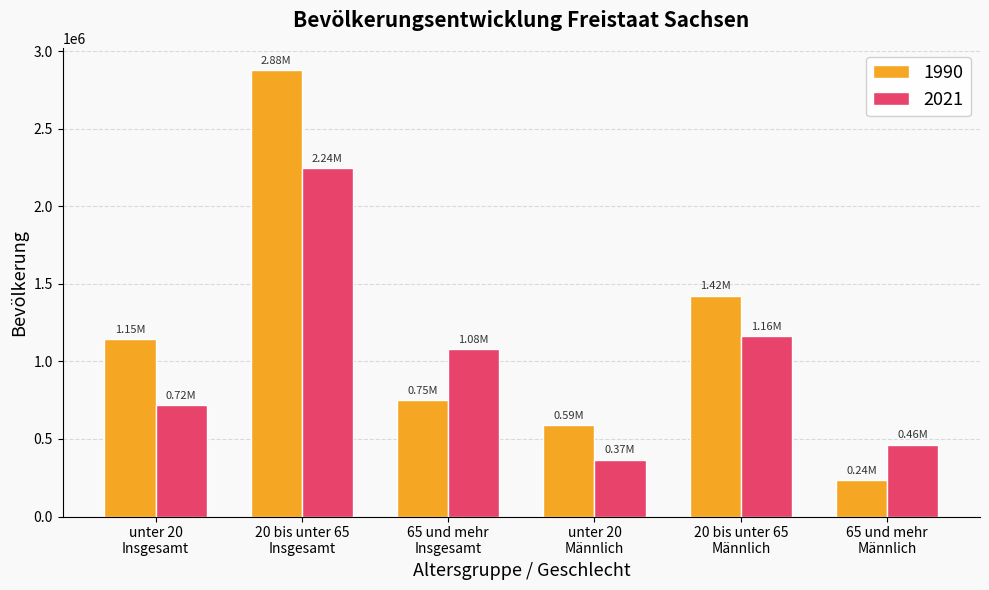

List the series in order of their peak value, highest first.

1990, 2021